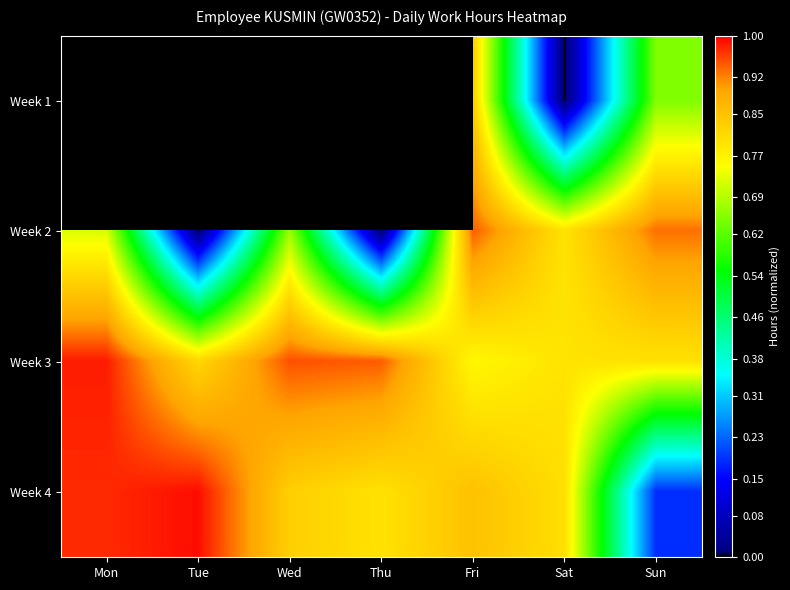

Which series has the largest total across all categories?

Week 3